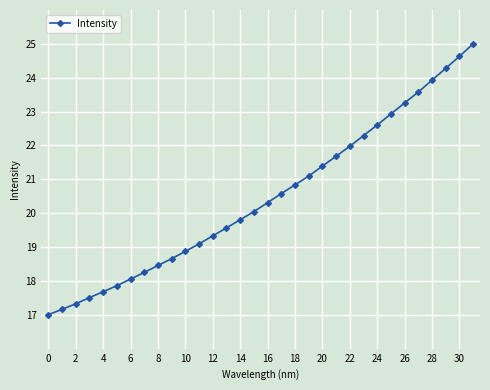

What is the greatest value displayed?

25.0